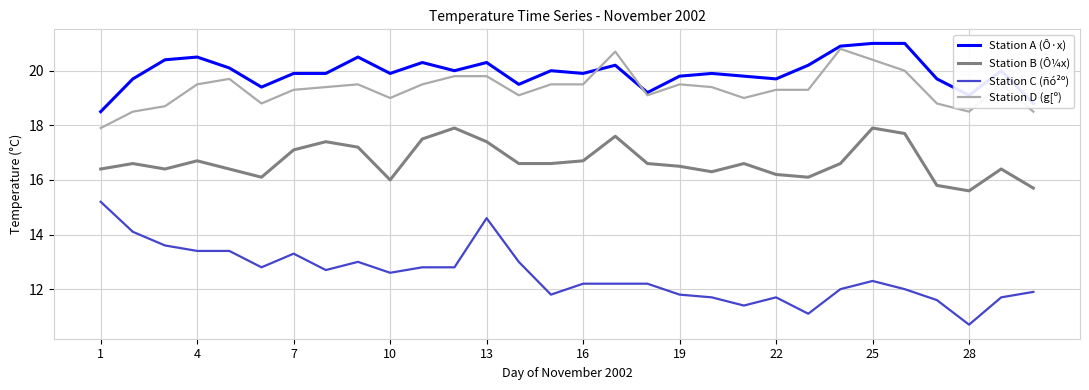

Does the chart have visible grid lines?

Yes